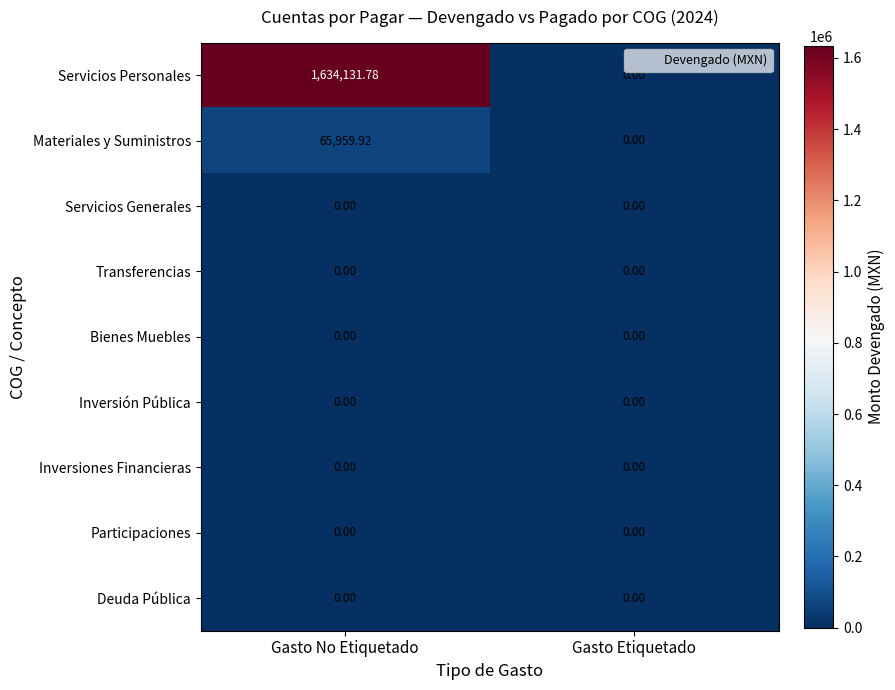

At which category is the sum across all series the highest?

Gasto No Etiquetado